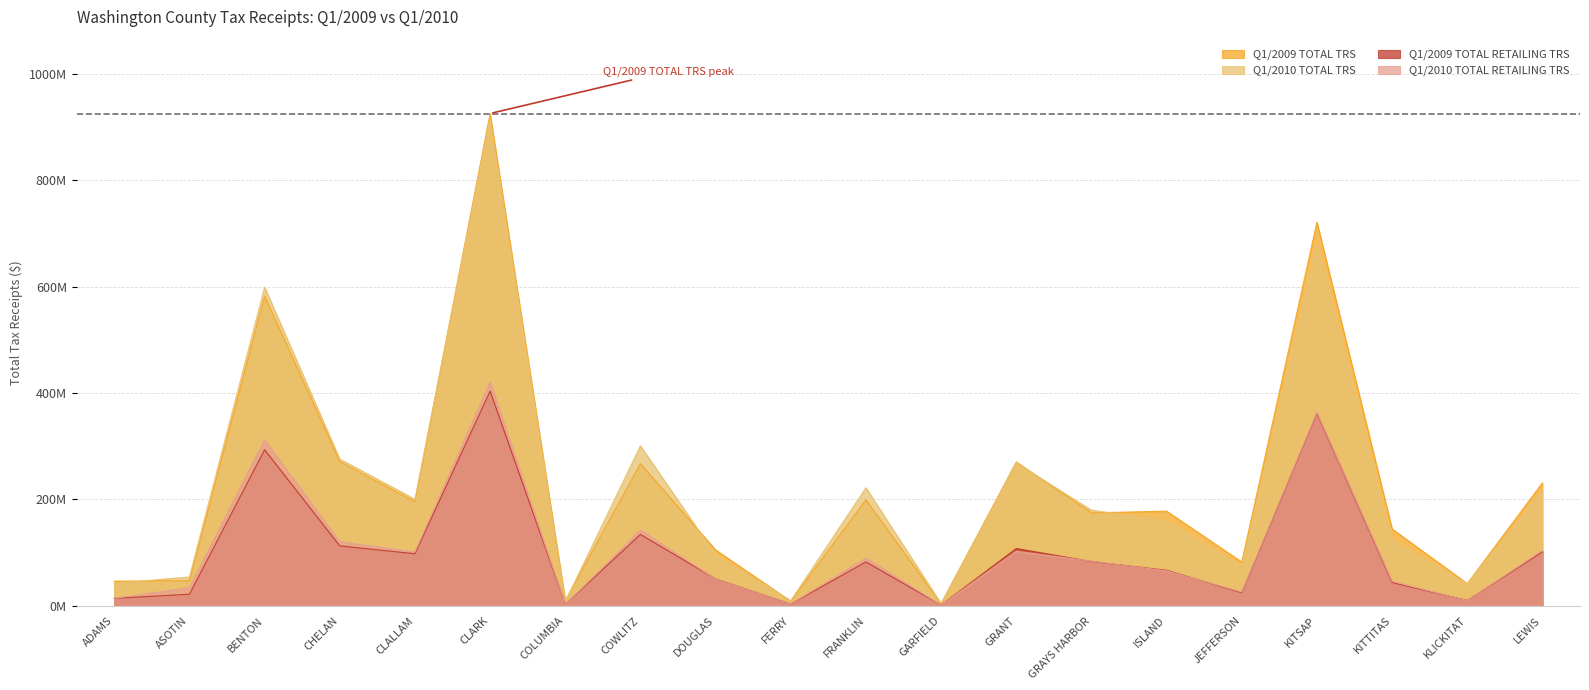

Which series changed the most between CLARK and COLUMBIA?

Q1/2009 TOTAL TRS